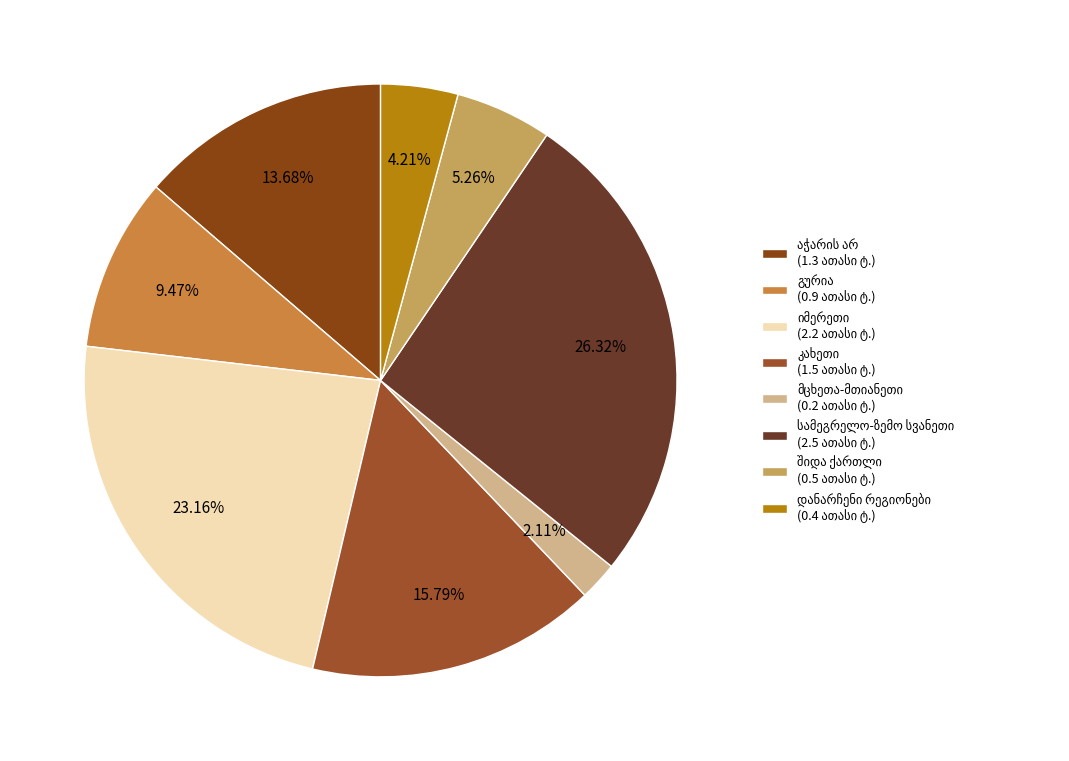

To the nearest percent, what is the average slice percentage?

12%